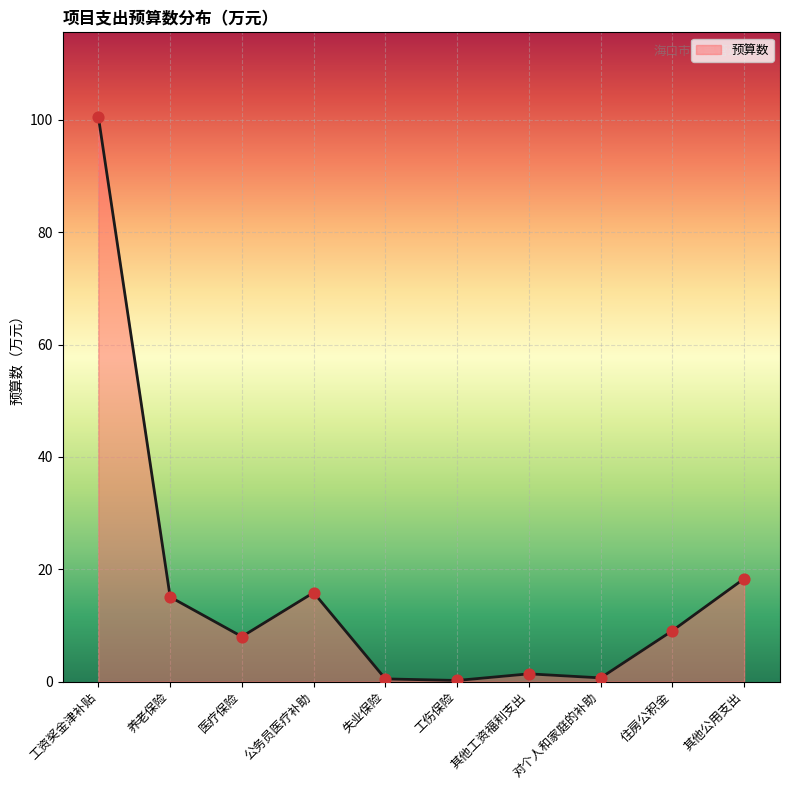

What is the change in value from 其他工资福利支出 to 住房公积金?

+7.7